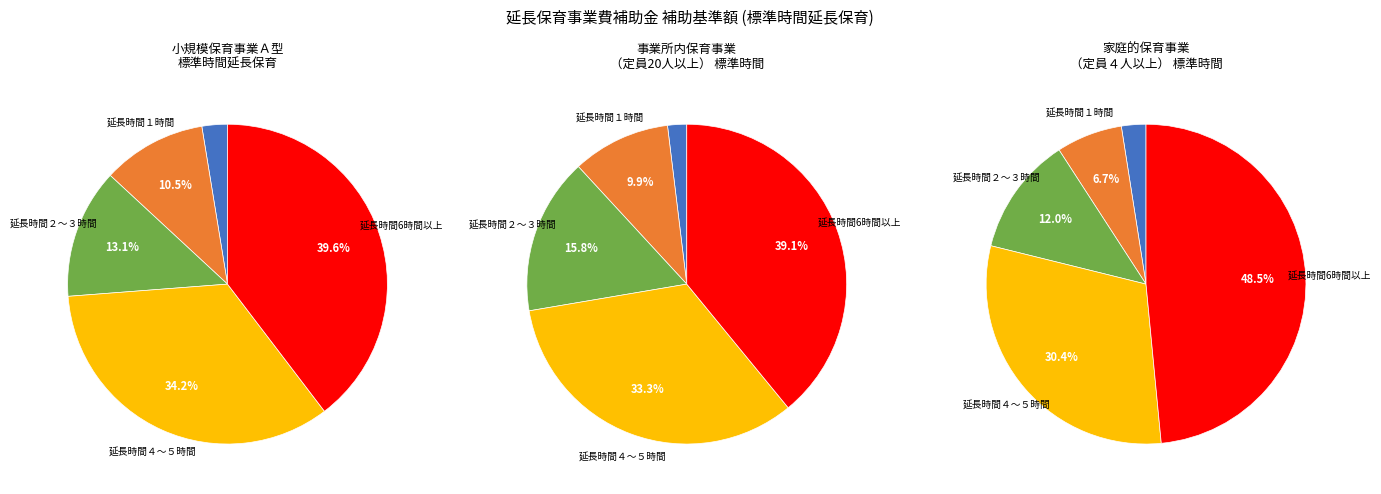

Approximately how many times larger is the value at 延長時間１時間 compared to 延長時間２～３時間?

0.8